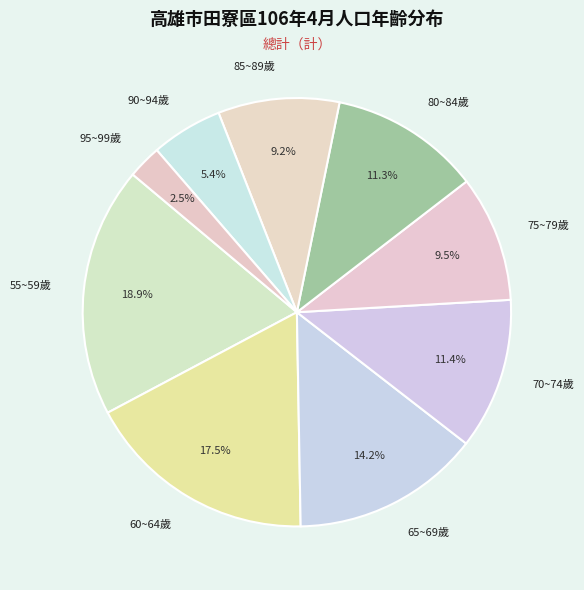

Is it true that 80~84歲 is 26% of the pie?

False